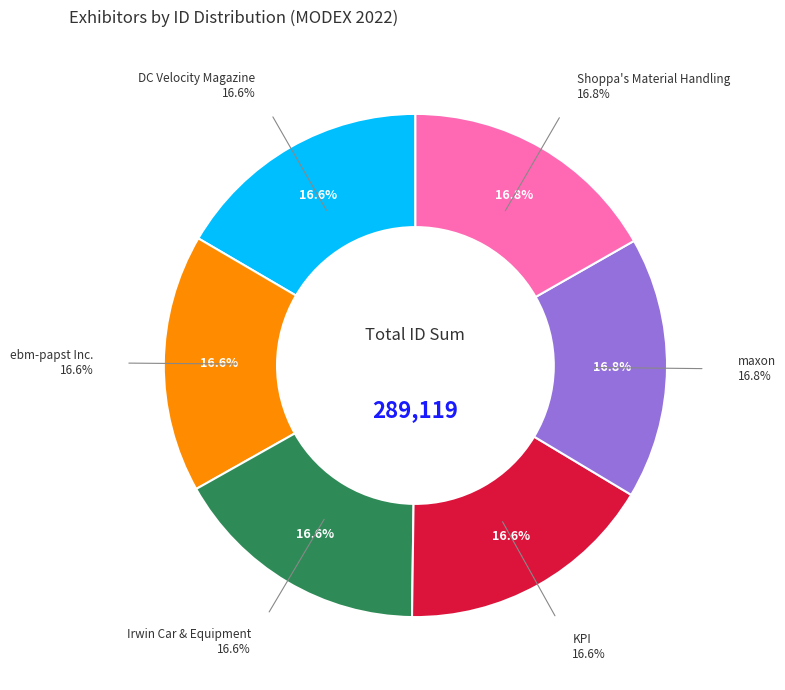

True or false: ebm-papst Inc. accounts for 3% of the total.

False